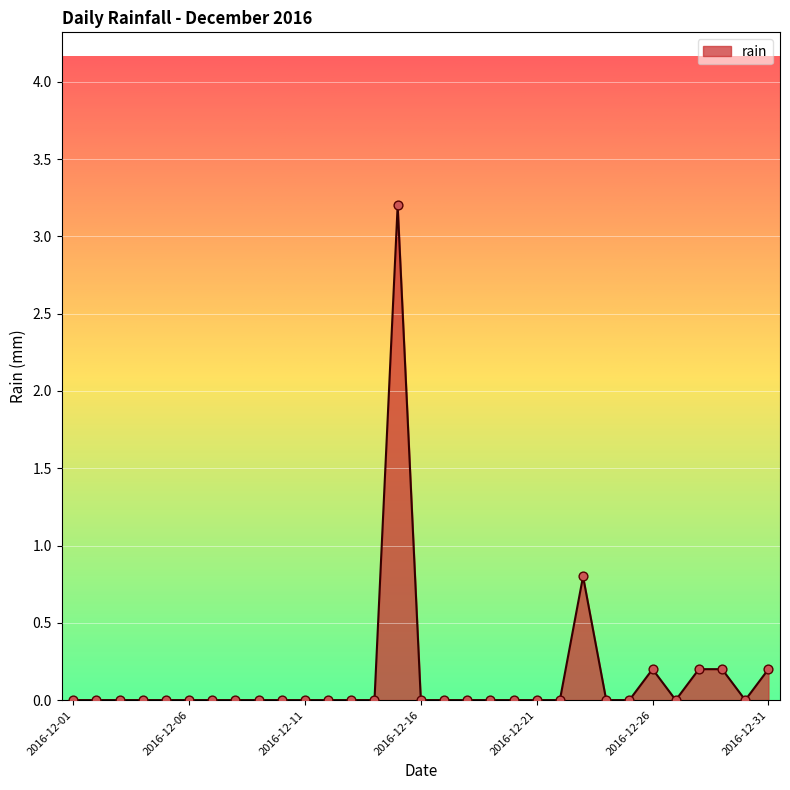

What is the difference between the maximum and minimum values?

3.2